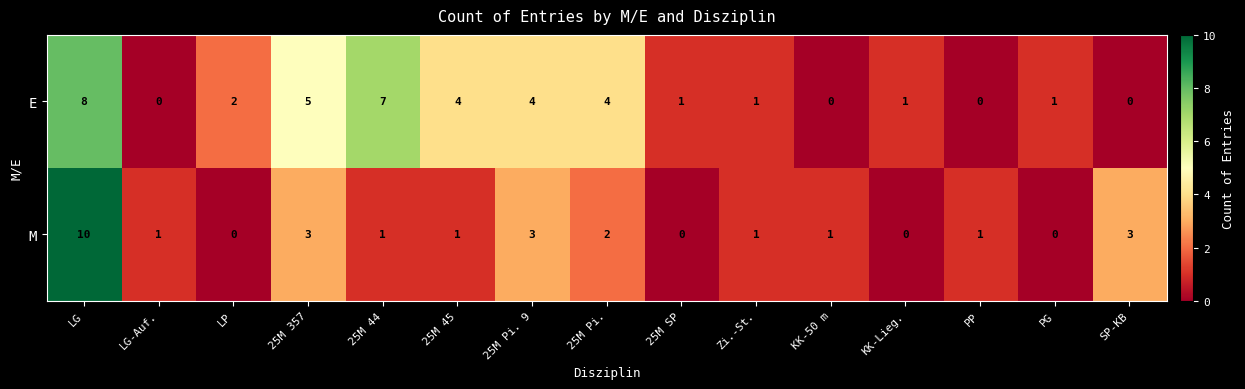

Rank the series by their average value, from lowest to highest.

M, E